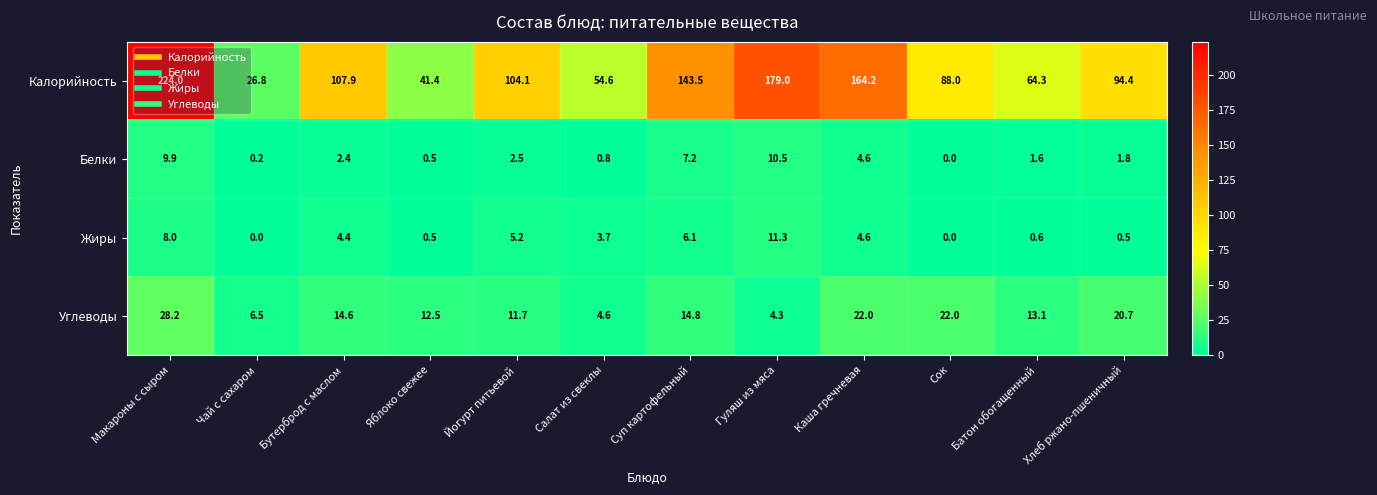

At which label does Жиры reach its peak?

Гуляш из мяса